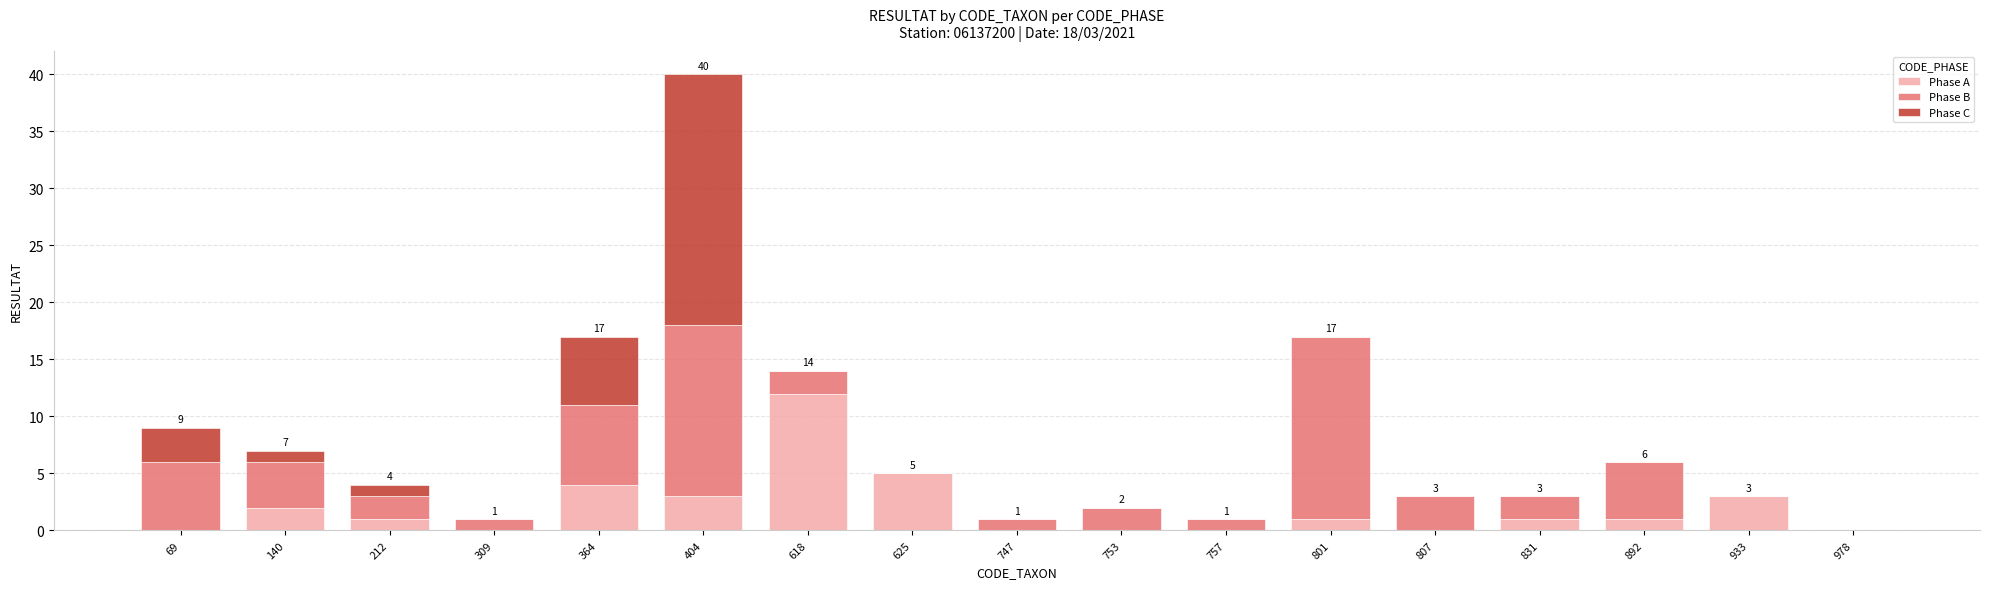

At which label does Phase A reach its peak?

618